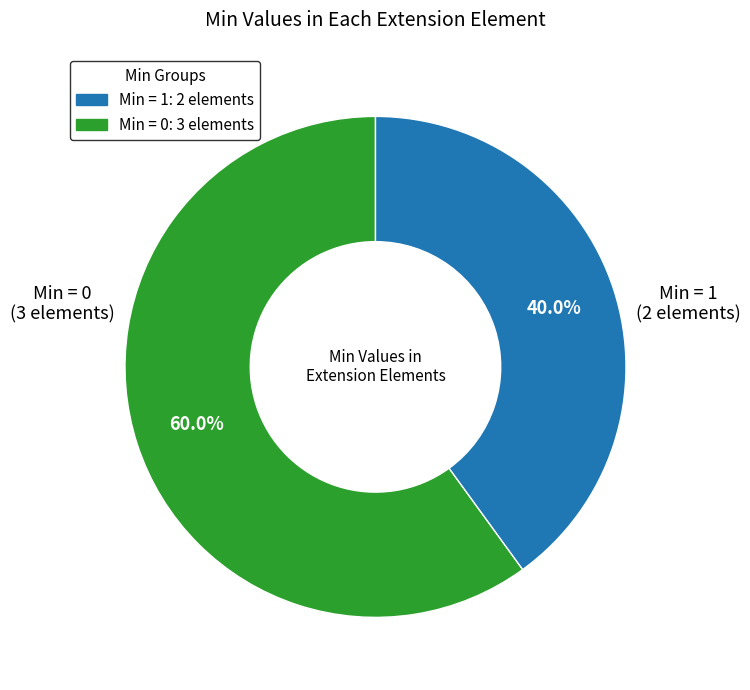

How many segments does this pie chart have?

2